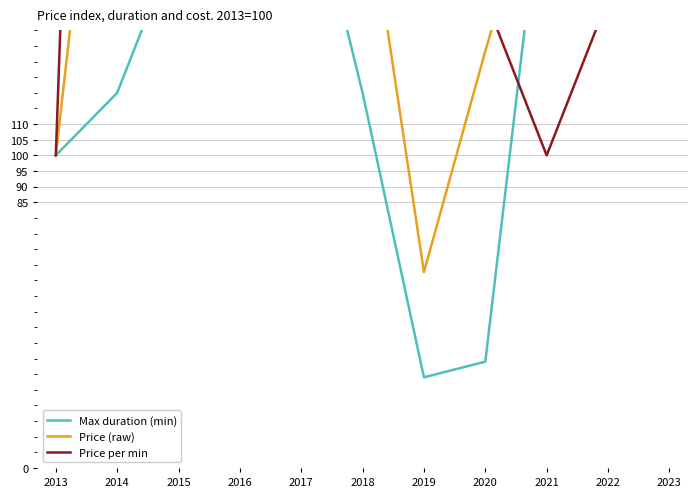

Which series has the largest range (max minus min)?

Price per min